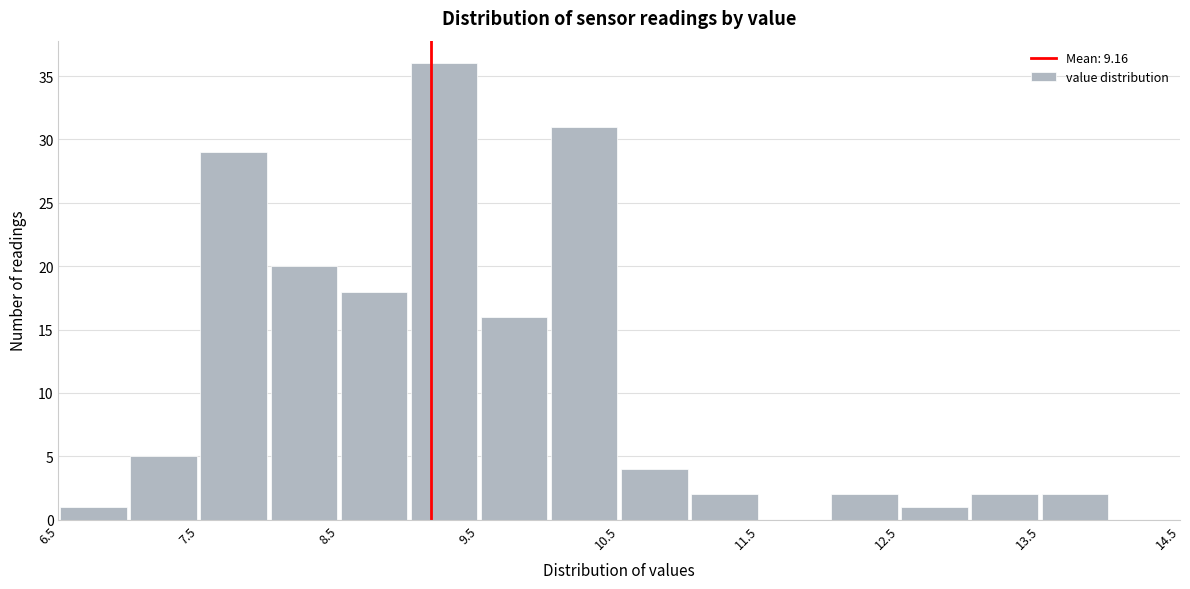

Reading left to right, list every bar in this chart as the range it spans on the x-axis followed by its height. The values are not printed on the chart, so give them approximately, as read against the axis.

6.5 to 7.0: 1
7.0 to 7.5: 5
7.5 to 8.0: 29
8.0 to 8.5: 20
8.5 to 9.0: 18
9.0 to 9.5: 36
9.5 to 10.0: 16
10.0 to 10.5: 31
10.5 to 11.0: 4
11.0 to 11.5: 2
11.5 to 12.0: 0
12.0 to 12.5: 2
12.5 to 13.0: 1
13.0 to 13.5: 2
13.5 to 14.0: 2
14.0 to 14.5: 0